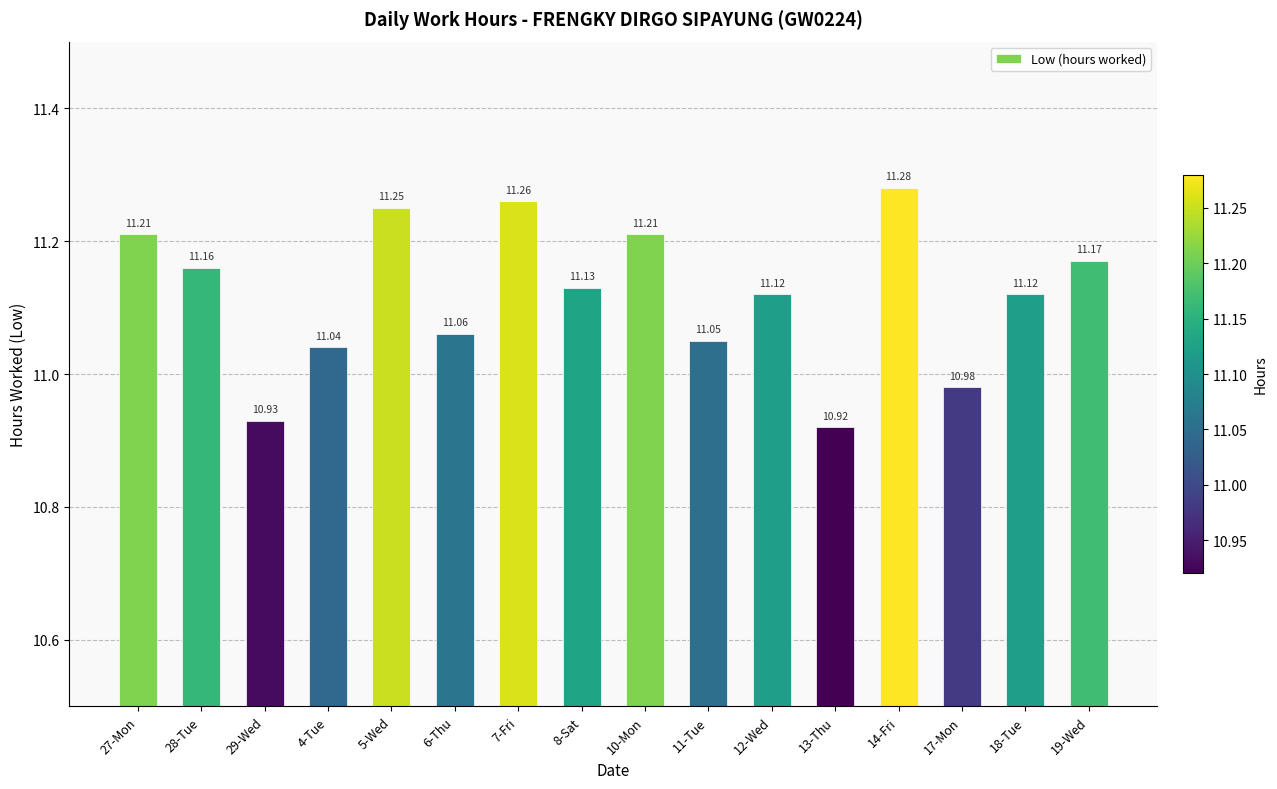

What is the ratio of the value at 19-Wed to the value at 18-Tue?

1.0